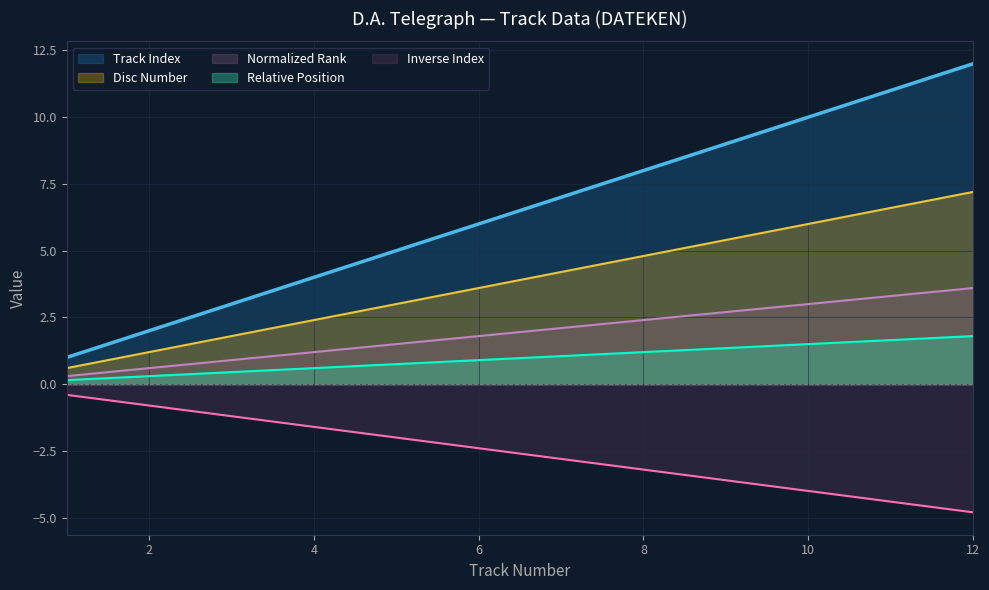

True or false: Track Index has more than 2 points higher than both neighbors.

False